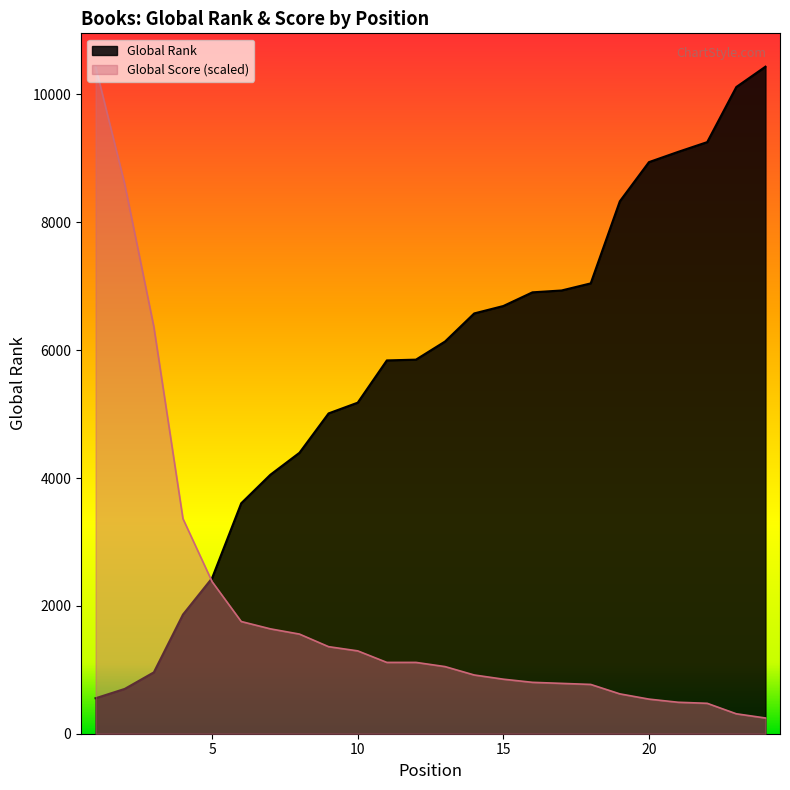

What is the sum of the Global Rank values at 23 and 6?

13722.0